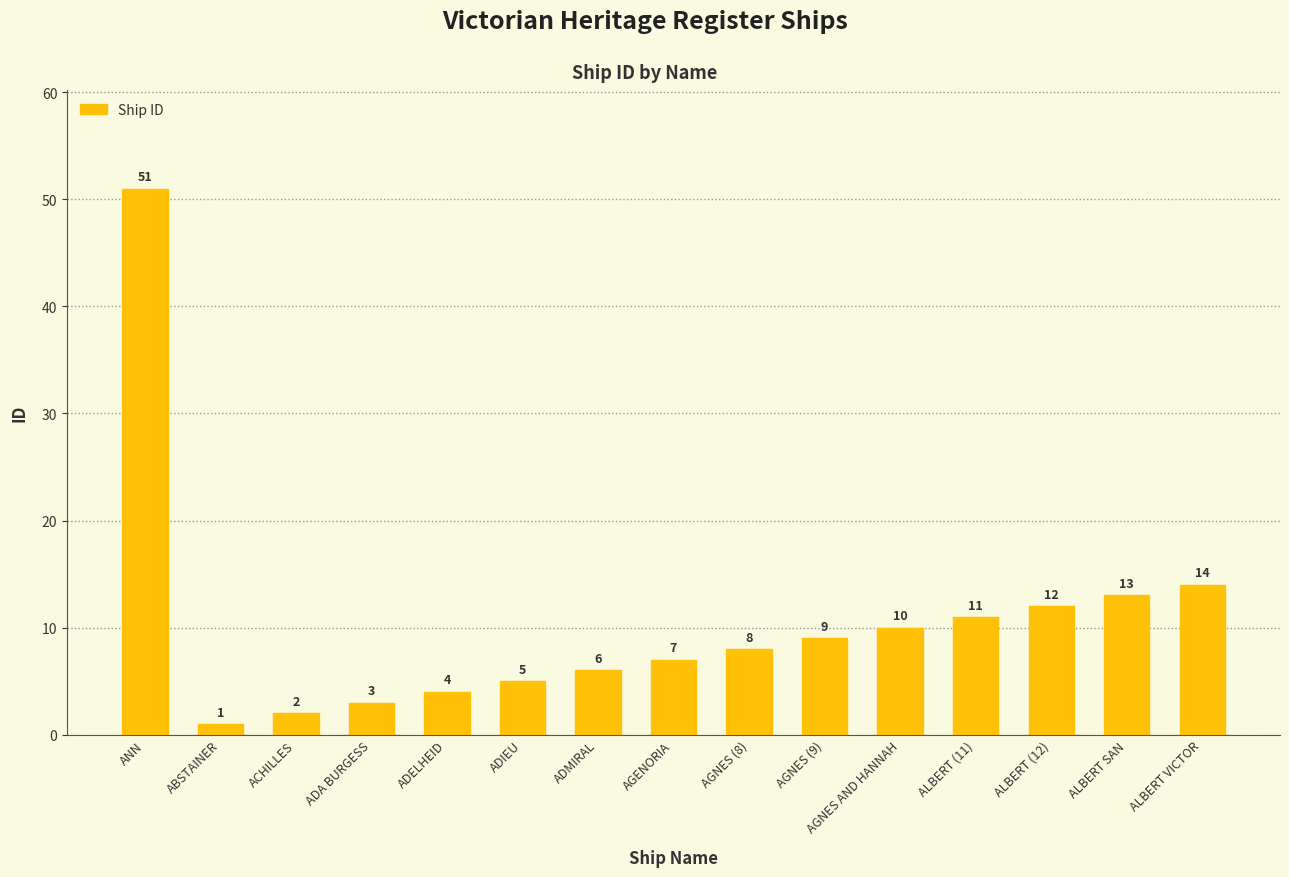

What is the greatest value displayed?

51